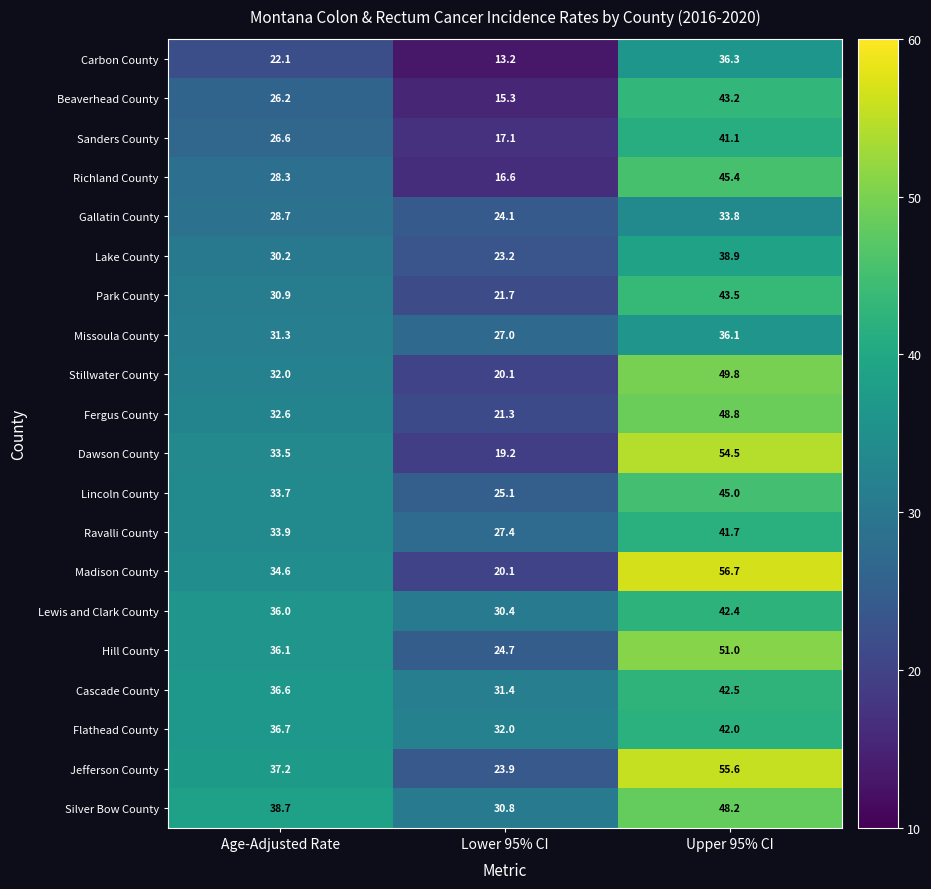

The value of Hill County at Lower 95% CI is 41.6. True or false?

False